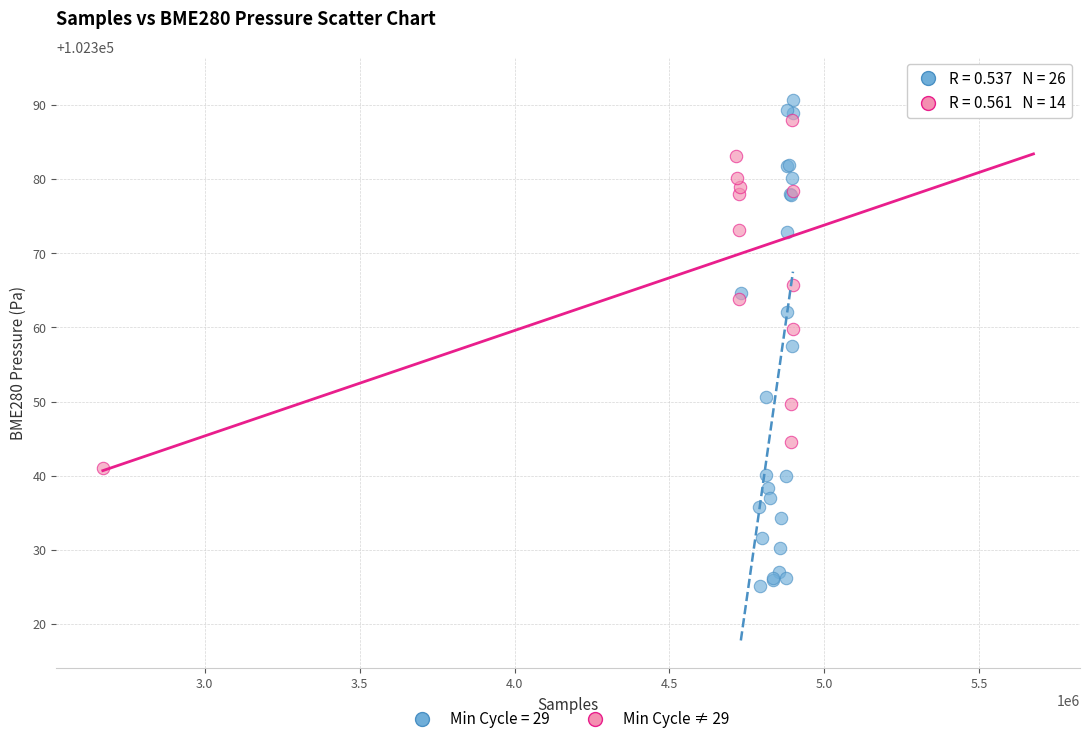

Which series has the widest spread of Y values?

Min Cycle = 29